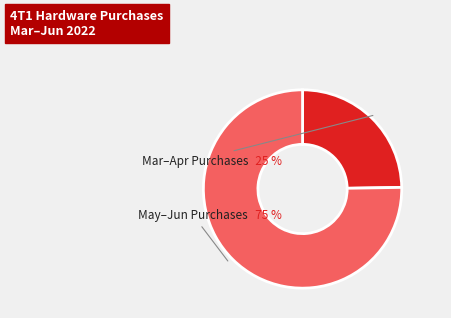

Does any single category account for the majority?

Yes